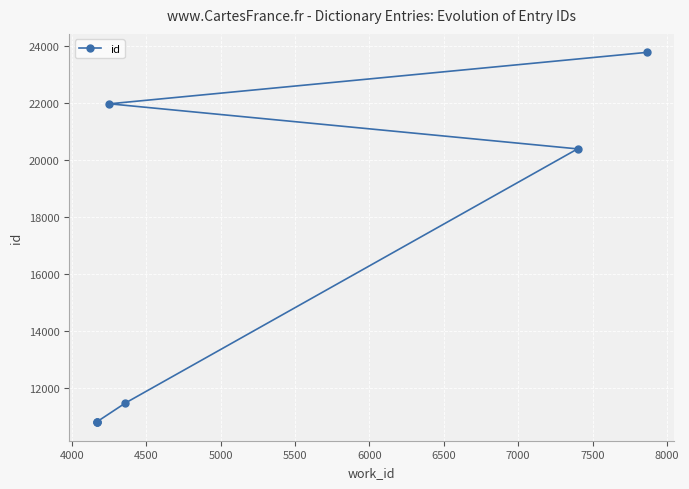

Reading right to left, extract all data points from this chart.

23778	21971	20387	11457	10791	10786	10782